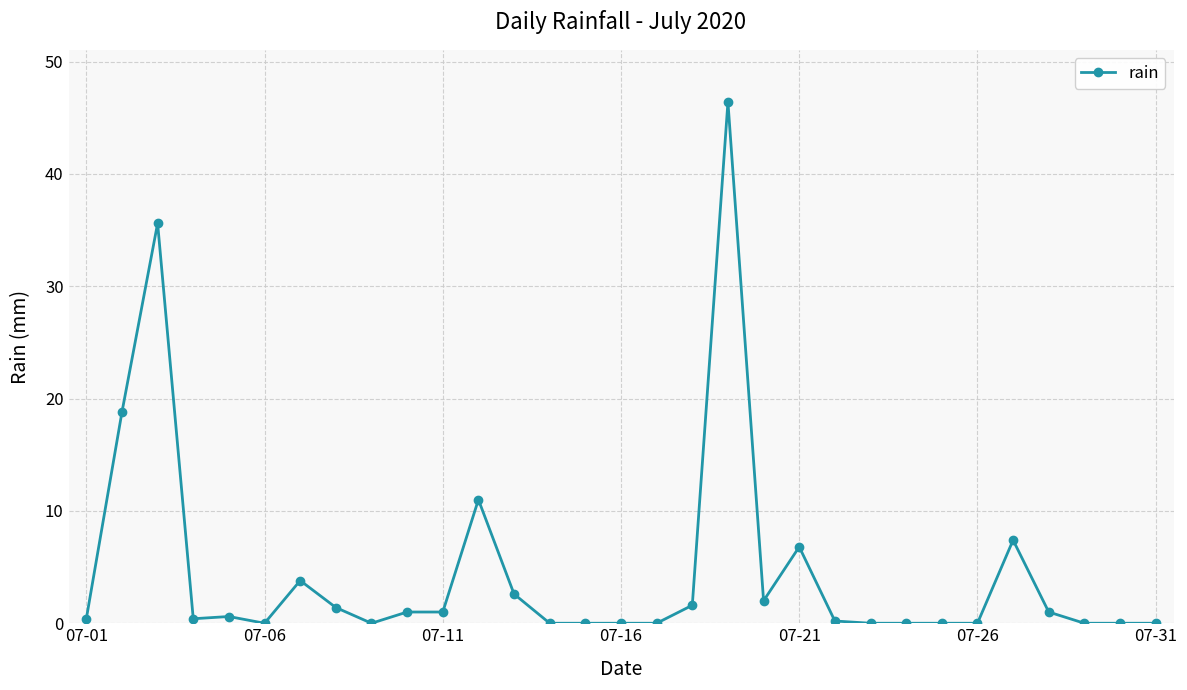

What is the average value?

4.6